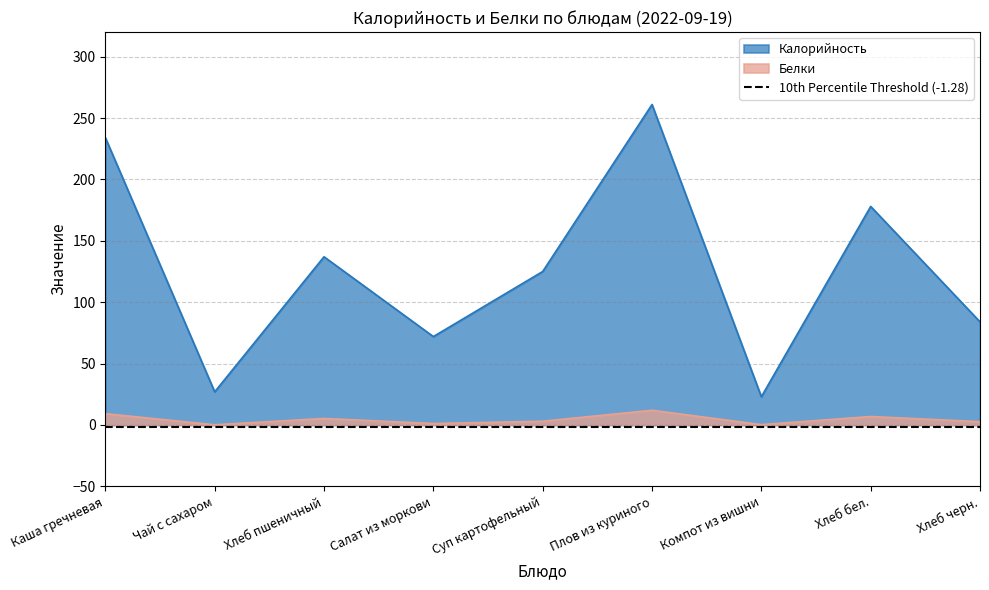

Reading right to left, what are all the values shown in this chart?

Калорийность: 84.0	178.0	23.0	261.0	125.0	72.0	137.0	27.0	234.0
Белки: 2.7	6.9	0.3	12.0	3.1	1.2	5.3	0.2	9.2